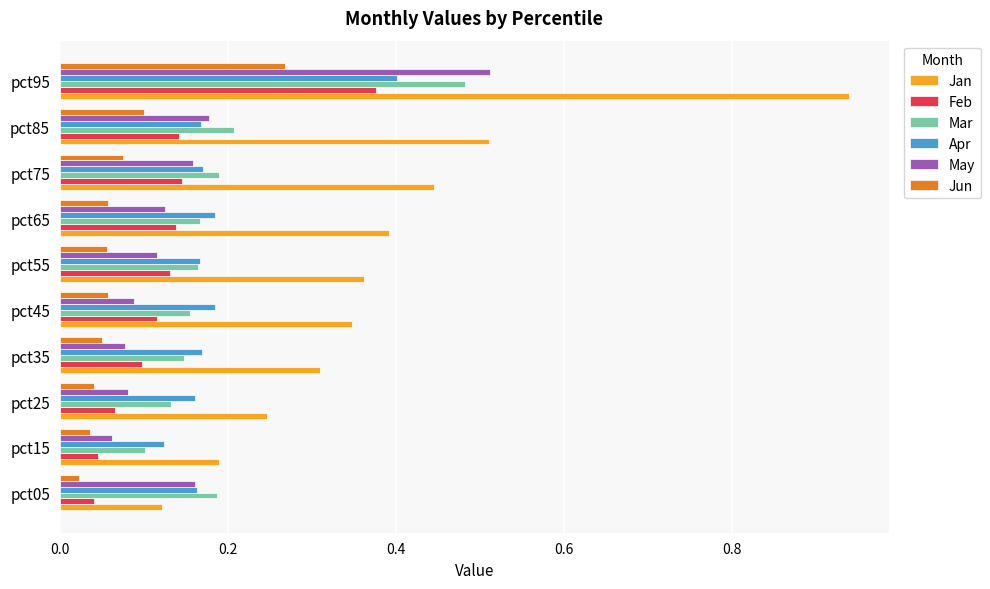

True or false: Apr has a value of 0.2 at pct15.

False